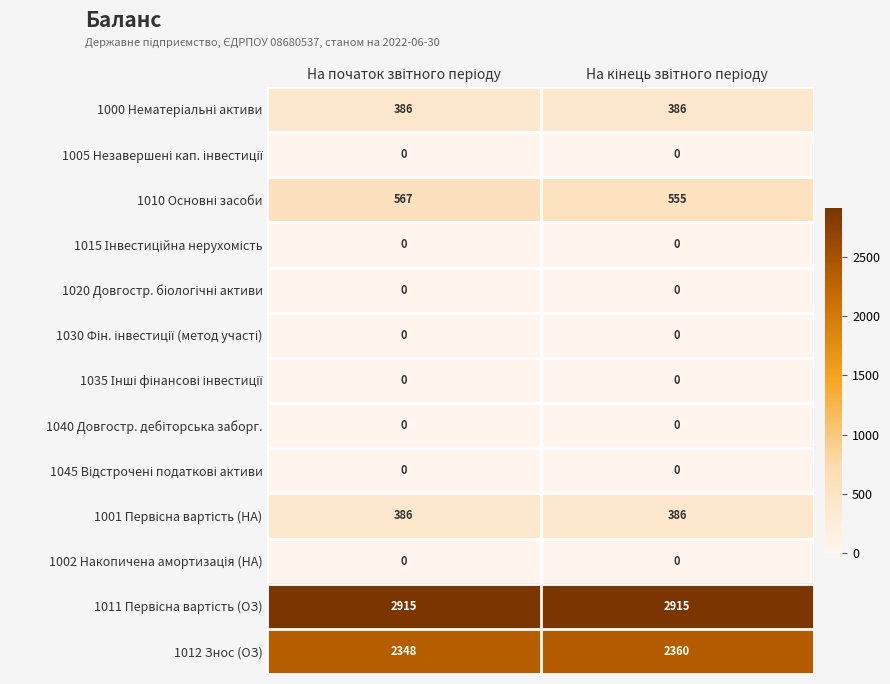

What is the maximum value shown in the chart?

2915